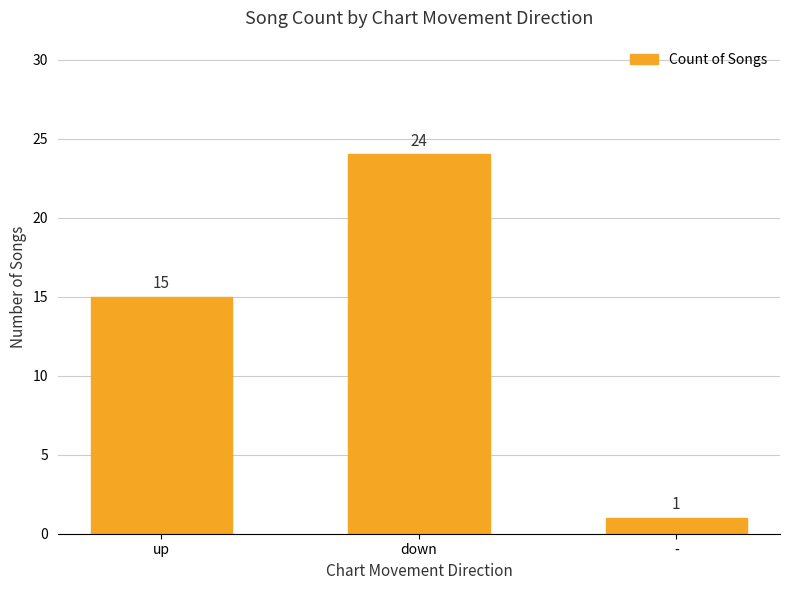

Rank the categories by value from lowest to highest.

-, up, down